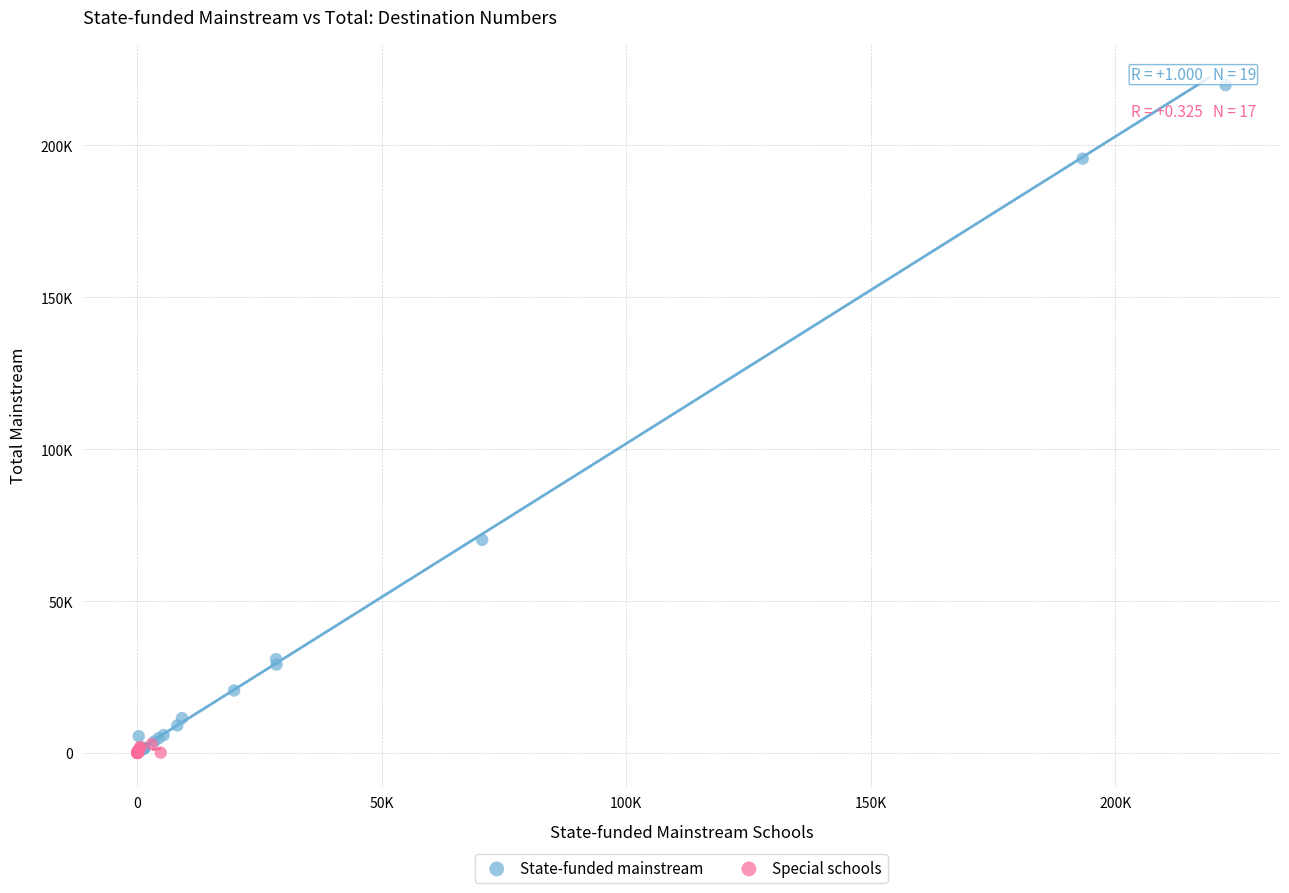

What are all the series names shown in the legend?

State-funded mainstream, Special schools